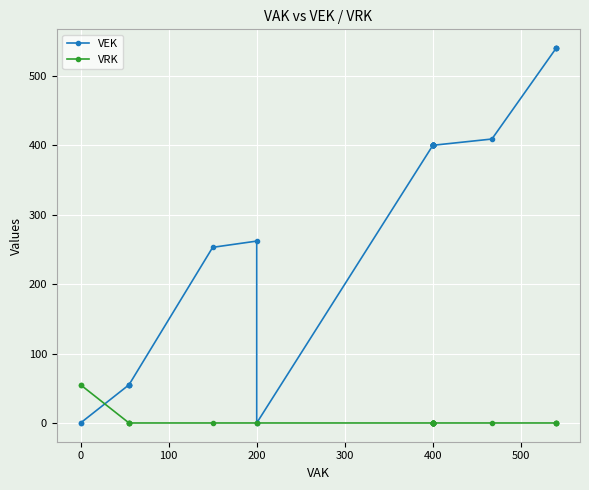

What is the difference between the maximum and minimum values in the VEK series?

540